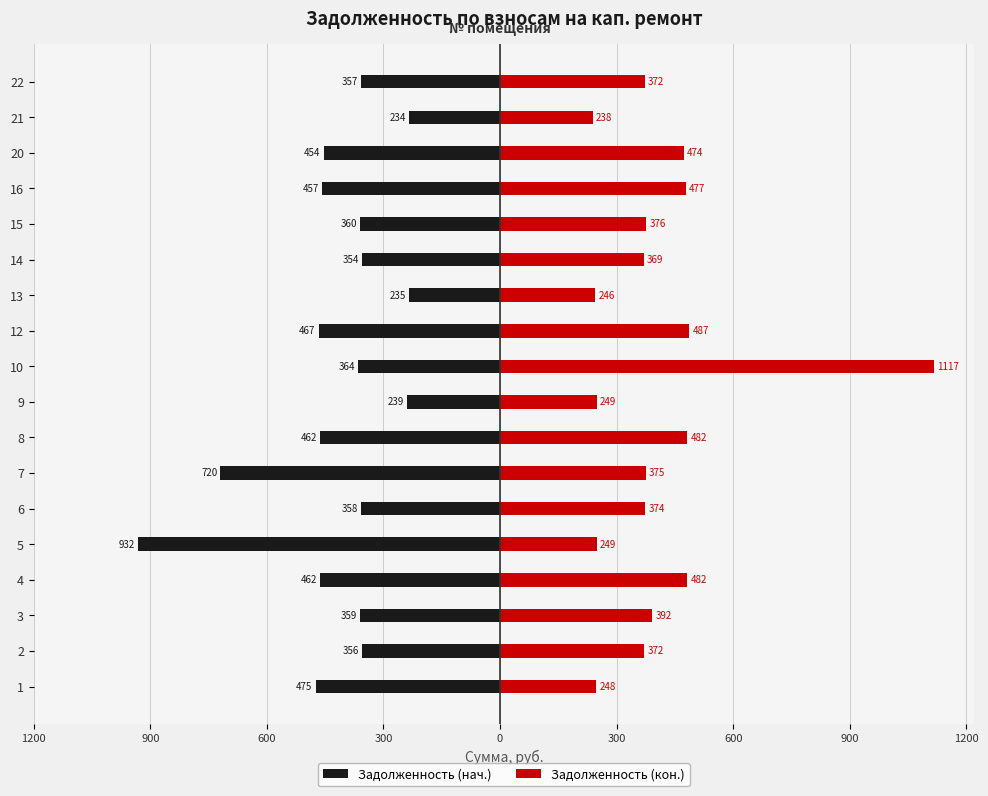

What is the value of the Задолженность (кон.) bar at the 5th from the left?

249.1